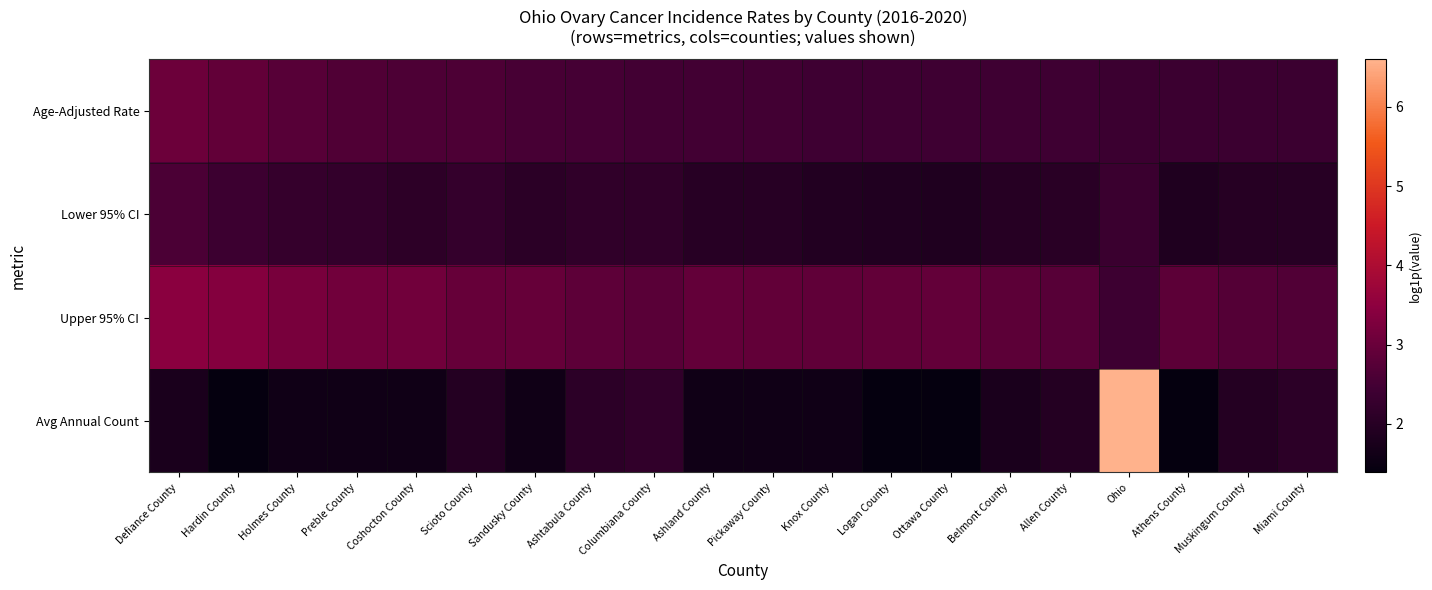

Reading left to right, extract all data points from this chart.

Age-Adjusted Rate: Defiance County=3.0	Hardin County=2.9	Holmes County=2.8	Preble County=2.7	Coshocton County=2.6	Scioto County=2.6	Sandusky County=2.5	Ashtabula County=2.5	Columbiana County=2.5	Ashland County=2.5	Pickaway County=2.5	Knox County=2.4	Logan County=2.4	Ottawa County=2.4	Belmont County=2.4	Allen County=2.4	Ohio=2.4	Athens County=2.4	Muskingum County=2.4	Miami County=2.4
Lower 95% CI: Defiance County=2.6	Hardin County=2.4	Holmes County=2.3	Preble County=2.2	Coshocton County=2.1	Scioto County=2.2	Sandusky County=2.1	Ashtabula County=2.2	Columbiana County=2.2	Ashland County=2.0	Pickaway County=2.0	Knox County=1.9	Logan County=1.9	Ottawa County=1.9	Belmont County=2.0	Allen County=2.1	Ohio=2.3	Athens County=1.9	Muskingum County=2.0	Miami County=2.0
Upper 95% CI: Defiance County=3.5	Hardin County=3.4	Holmes County=3.2	Preble County=3.1	Coshocton County=3.1	Scioto County=3.0	Sandusky County=3.0	Ashtabula County=2.8	Columbiana County=2.8	Ashland County=2.9	Pickaway County=2.9	Knox County=2.9	Logan County=2.9	Ottawa County=2.9	Belmont County=2.8	Allen County=2.8	Ohio=2.4	Athens County=2.8	Muskingum County=2.7	Miami County=2.7
Avg Annual Count: Defiance County=1.8	Hardin County=1.4	Holmes County=1.6	Preble County=1.6	Coshocton County=1.6	Scioto County=1.9	Sandusky County=1.6	Ashtabula County=2.1	Columbiana County=2.2	Ashland County=1.6	Pickaway County=1.6	Knox County=1.6	Logan County=1.4	Ottawa County=1.4	Belmont County=1.8	Allen County=1.9	Ohio=6.6	Athens County=1.4	Muskingum County=1.9	Miami County=2.1